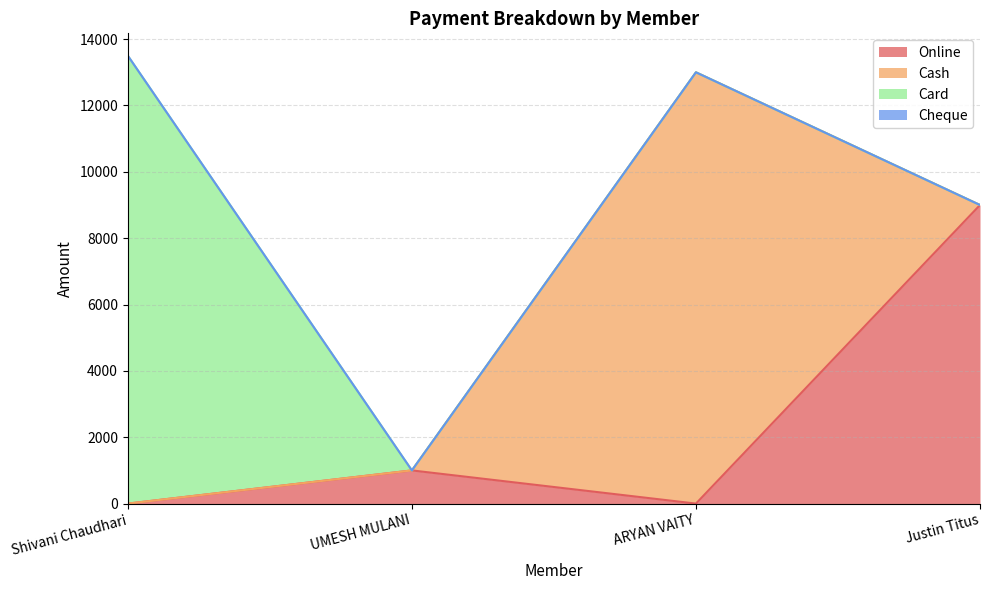

Which category has the lowest value in the Online series?

Shivani Chaudhari